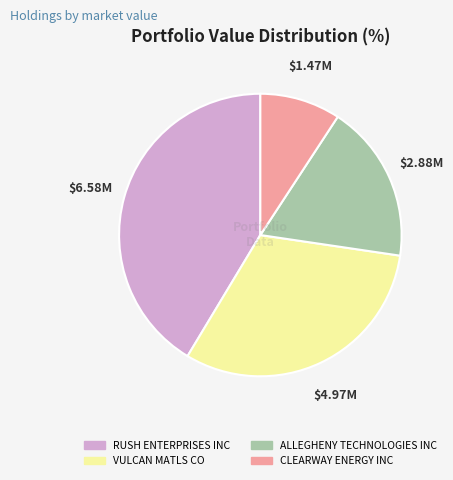

Which slice is the largest?

RUSH ENTERPRISES INC